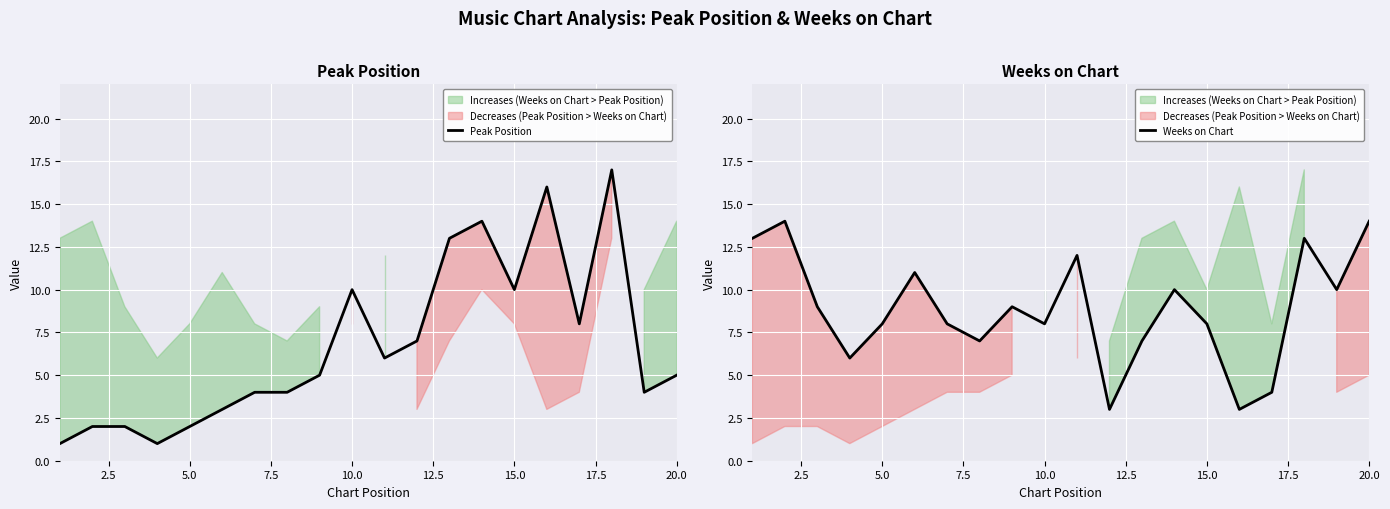

Is it true that Peak Position equals 1 at 5.0?

False